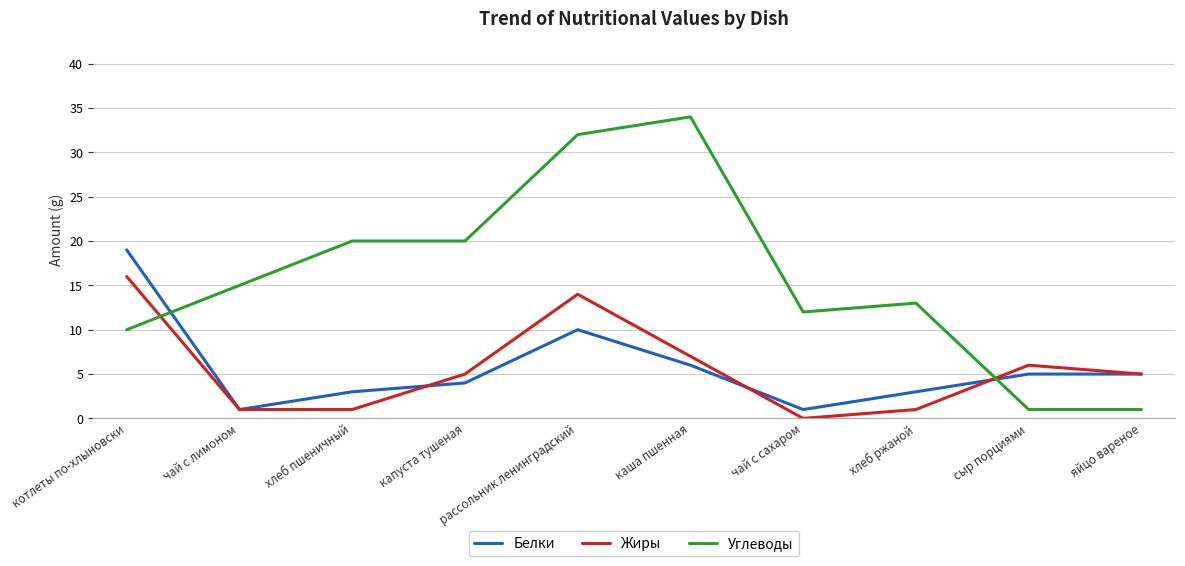

True or false: Углеводы has a value of 21 at чай с сахаром.

False